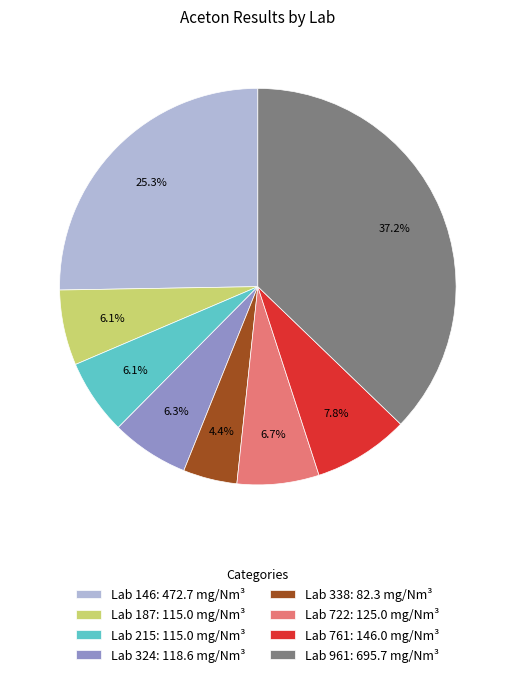

Count the number of slices in the pie.

8